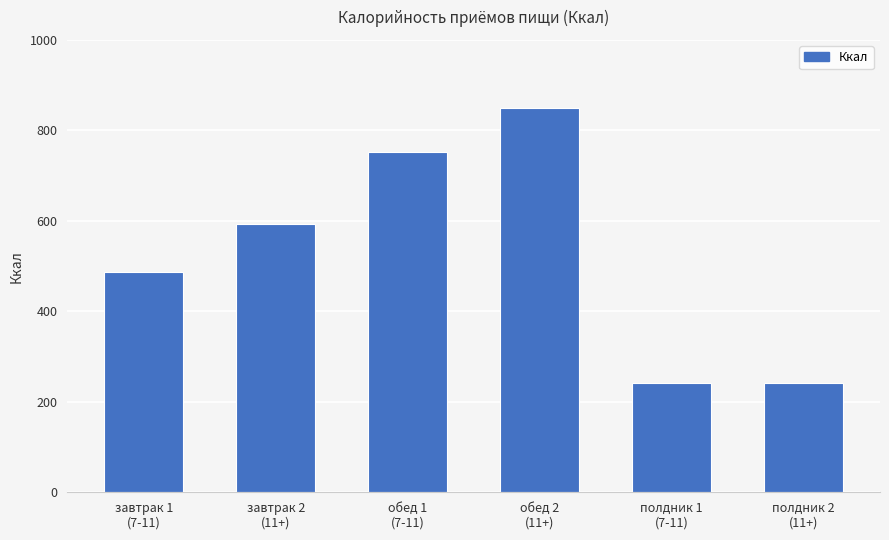

What is the difference between the values at завтрак 1
(7-11) and обед 1
(7-11)?

266.4